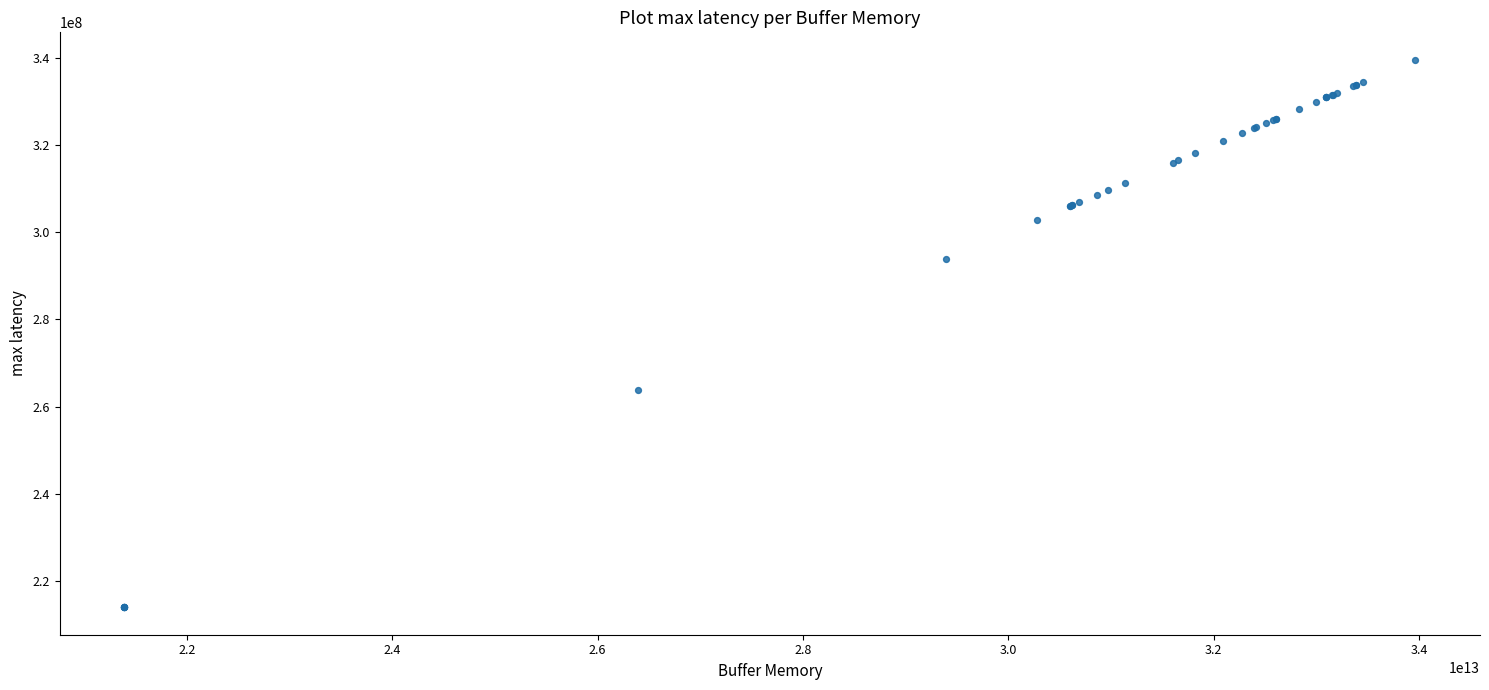

What Y value in the scatter plot is closest to 276776606?

263900284